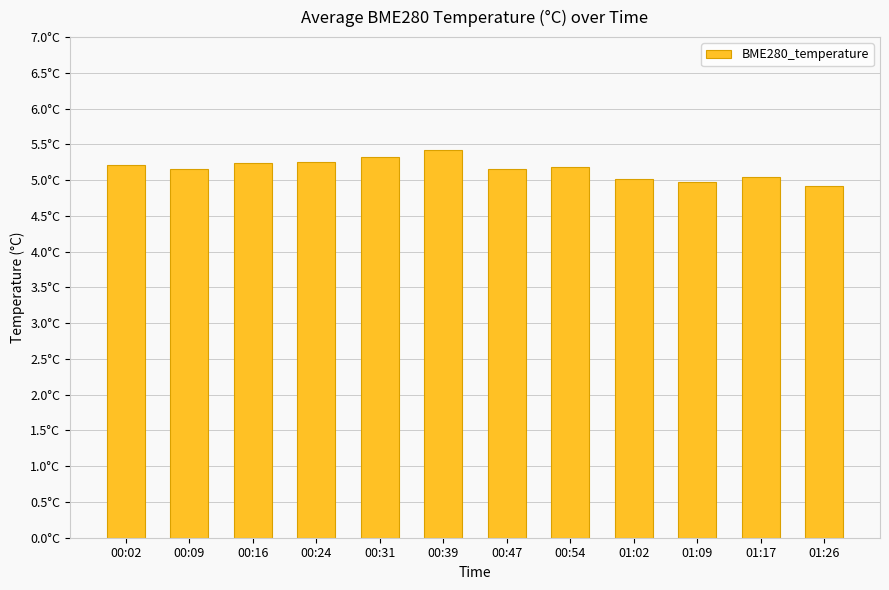

True or false: the data shows 1.8 at 01:09.

False